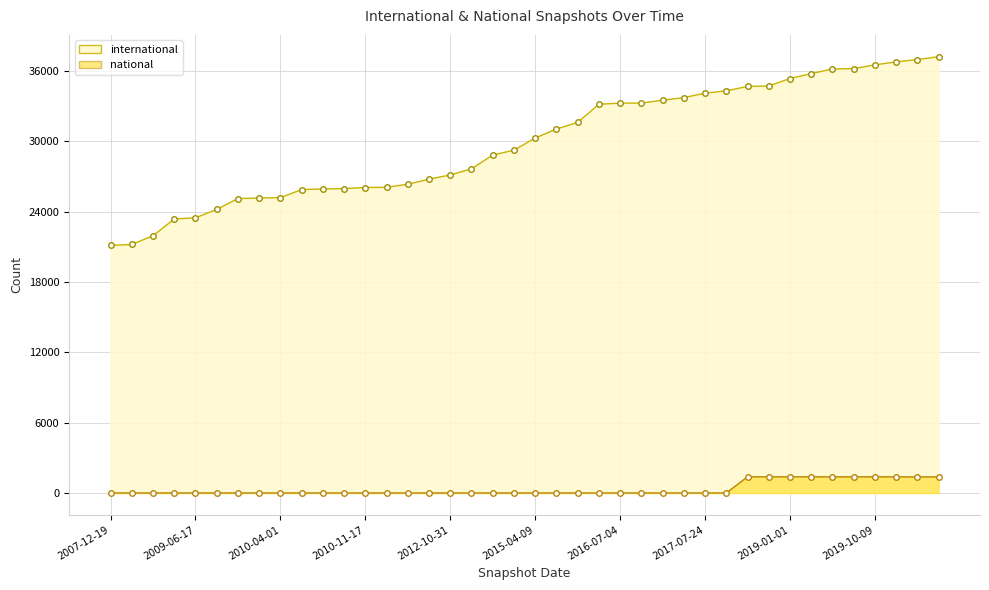

True or false: international has more than 2 points higher than both neighbors.

False